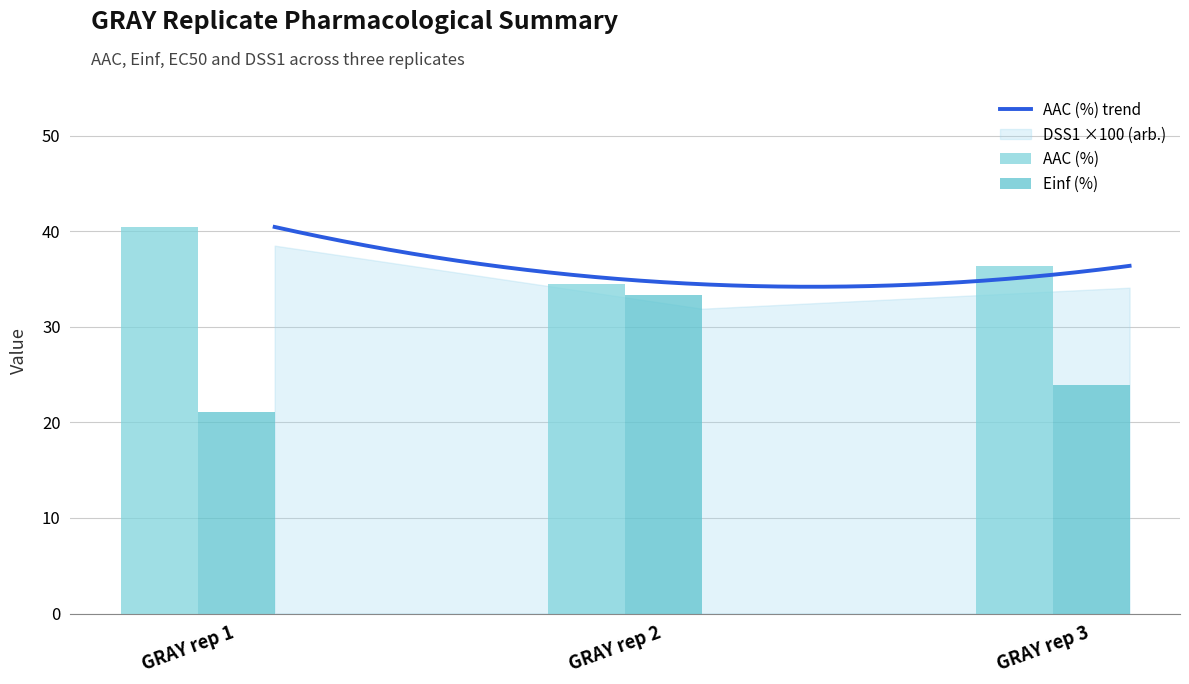

At which category is the sum across all series the highest?

GRAY rep 2